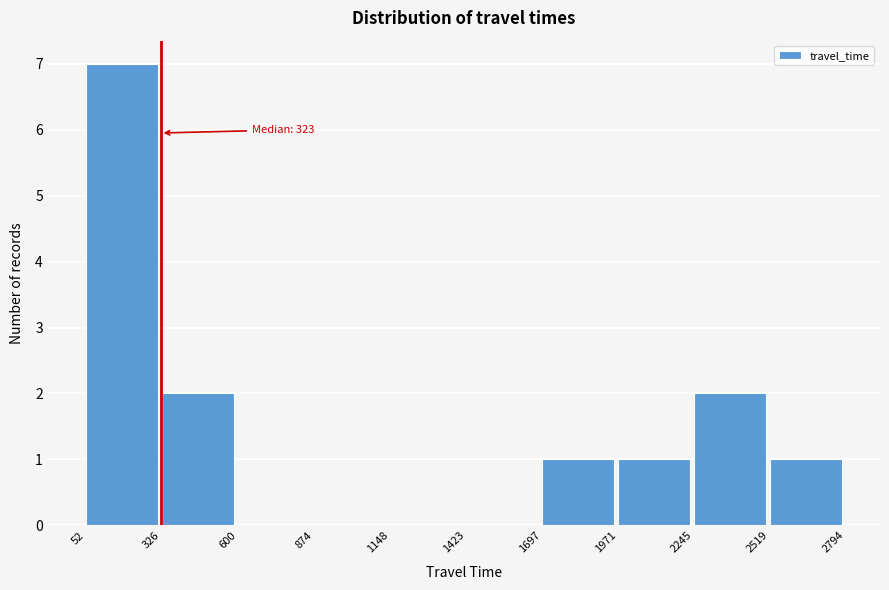

Which range on the x-axis has the tallest bar?

52 to 326